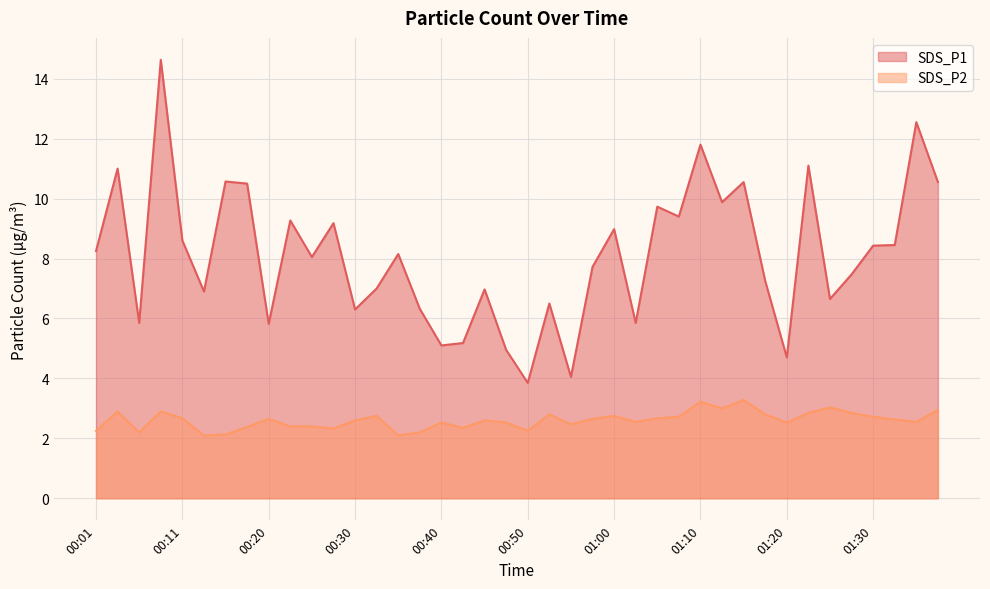

Where is the first local maximum for SDS_P2?

00:03